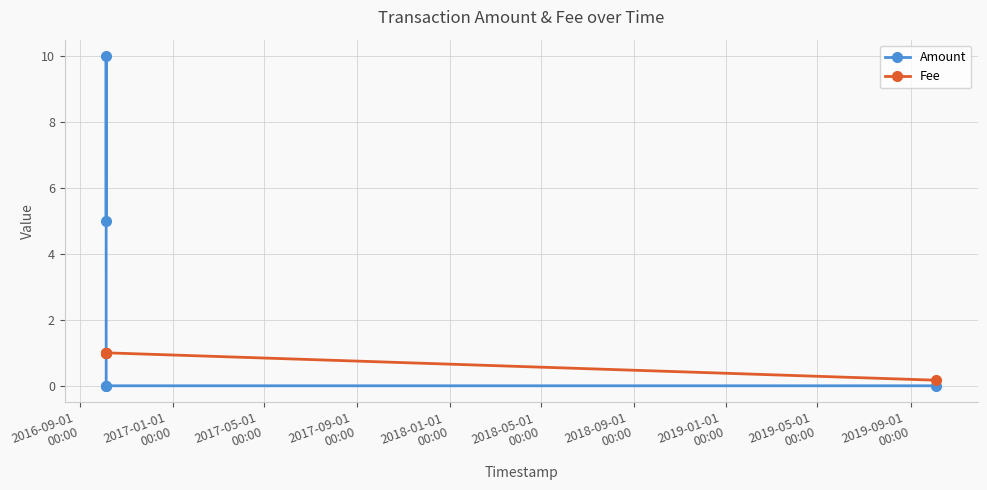

What is the total value across all series at 2018-01-01
00:00?

0.2